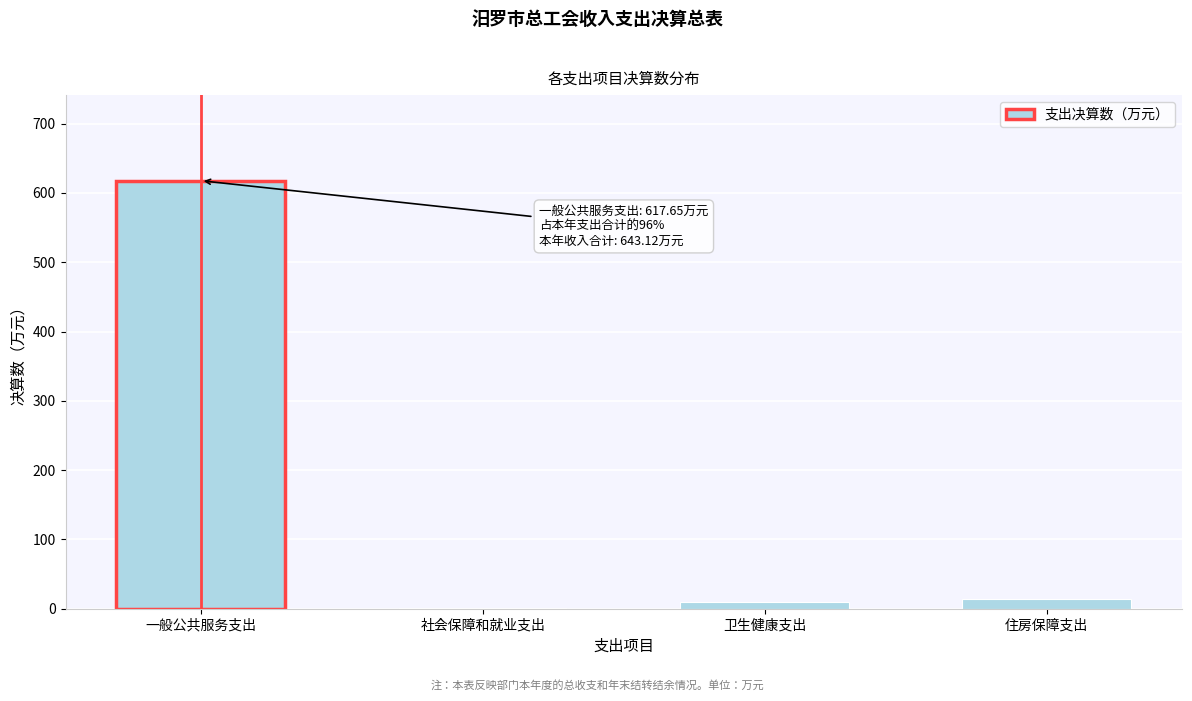

Between 一般公共服务支出 and 卫生健康支出, which is larger?

一般公共服务支出